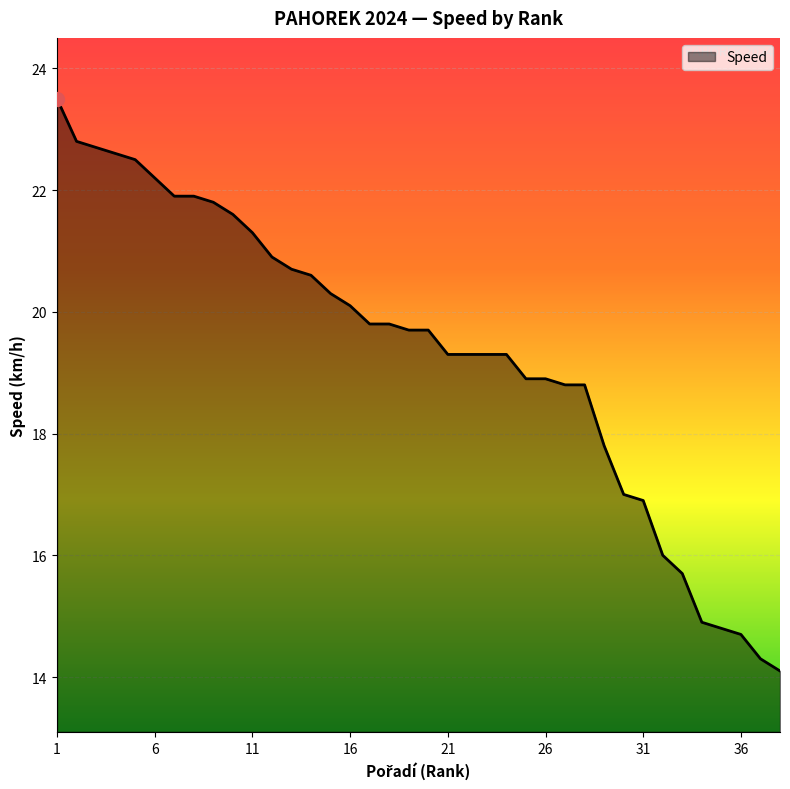

What is the maximum value shown in the chart?

23.5